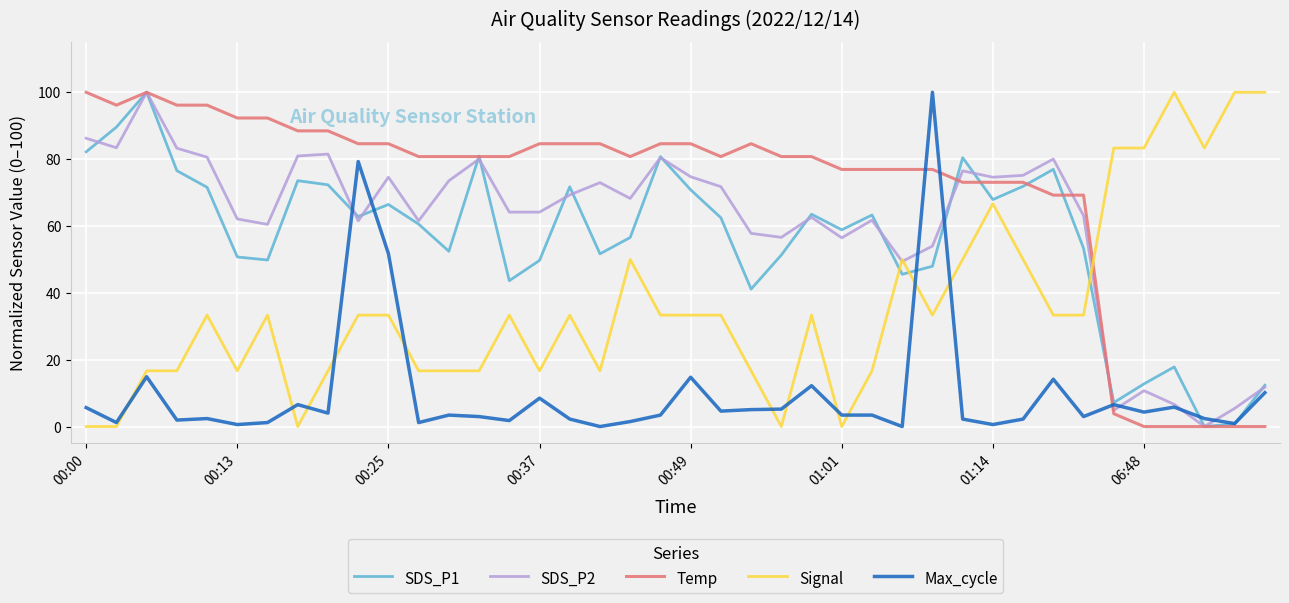

What is the maximum value for SDS_P2?

100.0